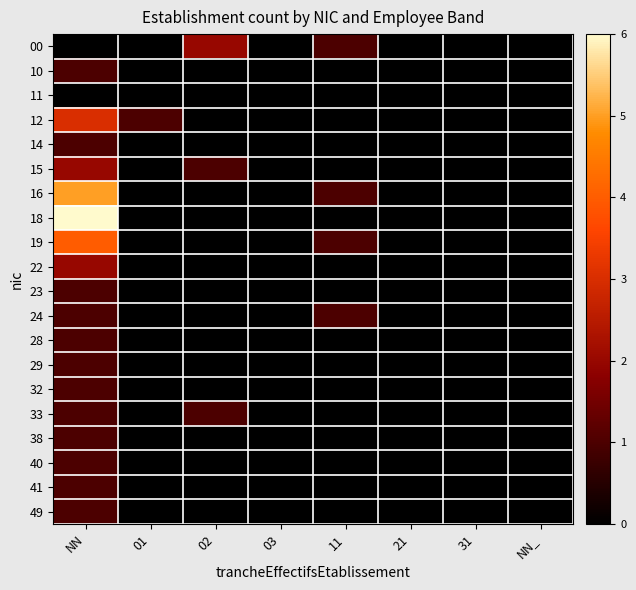

Reading left to right, transcribe all the data shown in this chart.

00: NN=0	01=0	02=2	03=0	11=1	21=0	31=0	NN_=0
10: NN=1	01=0	02=0	03=0	11=0	21=0	31=0	NN_=0
11: NN=0	01=0	02=0	03=0	11=0	21=0	31=0	NN_=0
12: NN=3	01=1	02=0	03=0	11=0	21=0	31=0	NN_=0
14: NN=1	01=0	02=0	03=0	11=0	21=0	31=0	NN_=0
15: NN=2	01=0	02=1	03=0	11=0	21=0	31=0	NN_=0
16: NN=5	01=0	02=0	03=0	11=1	21=0	31=0	NN_=0
18: NN=6	01=0	02=0	03=0	11=0	21=0	31=0	NN_=0
19: NN=4	01=0	02=0	03=0	11=1	21=0	31=0	NN_=0
22: NN=2	01=0	02=0	03=0	11=0	21=0	31=0	NN_=0
23: NN=1	01=0	02=0	03=0	11=0	21=0	31=0	NN_=0
24: NN=1	01=0	02=0	03=0	11=1	21=0	31=0	NN_=0
28: NN=1	01=0	02=0	03=0	11=0	21=0	31=0	NN_=0
29: NN=1	01=0	02=0	03=0	11=0	21=0	31=0	NN_=0
32: NN=1	01=0	02=0	03=0	11=0	21=0	31=0	NN_=0
33: NN=1	01=0	02=1	03=0	11=0	21=0	31=0	NN_=0
38: NN=1	01=0	02=0	03=0	11=0	21=0	31=0	NN_=0
40: NN=1	01=0	02=0	03=0	11=0	21=0	31=0	NN_=0
41: NN=1	01=0	02=0	03=0	11=0	21=0	31=0	NN_=0
49: NN=1	01=0	02=0	03=0	11=0	21=0	31=0	NN_=0